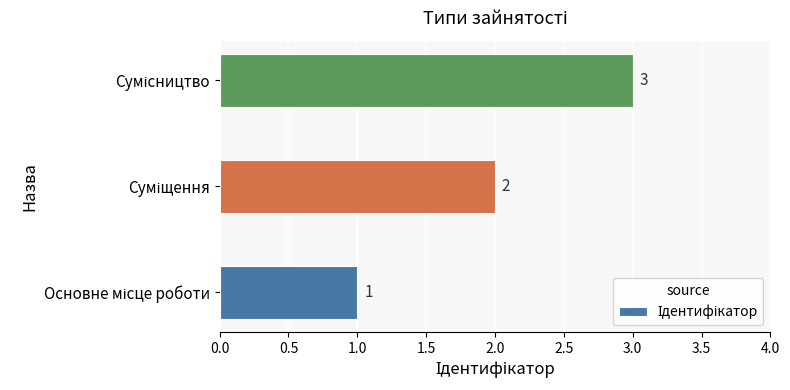

How many values are between 1 and 3?

3